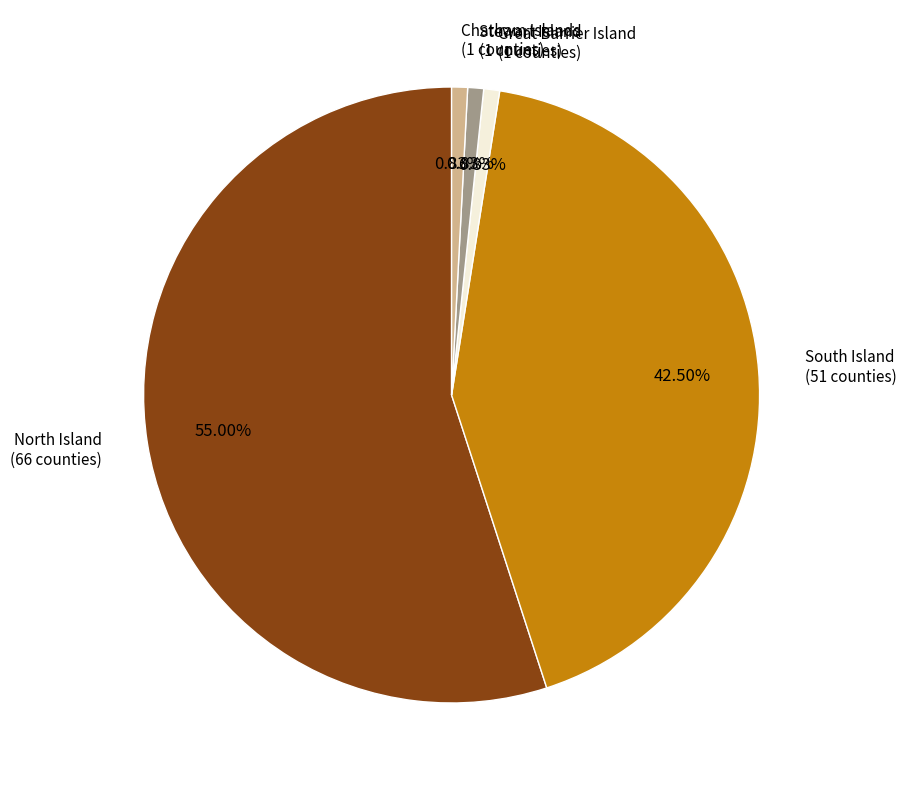

Is there any slice that represents more than half of the pie?

Yes